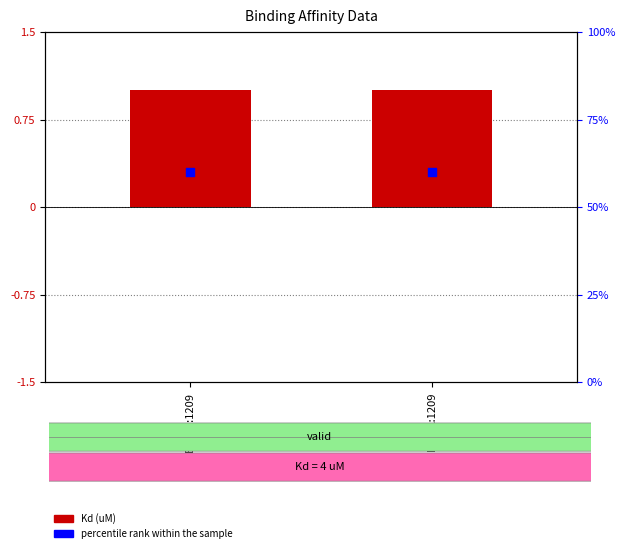

At how many categories does at least one series exceed 0?

2